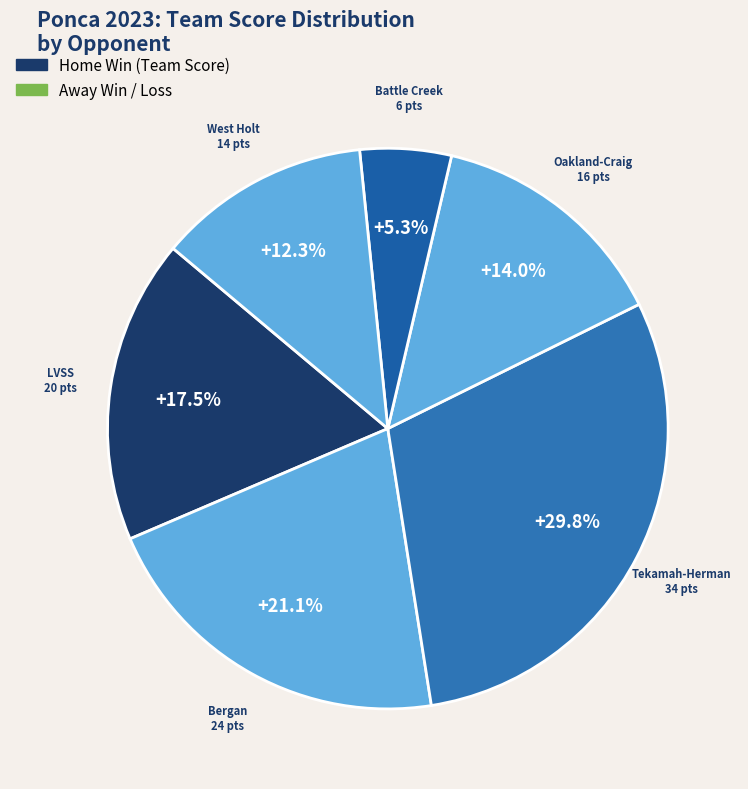

What percentage is NOT represented by Battle Creek?

94.7%